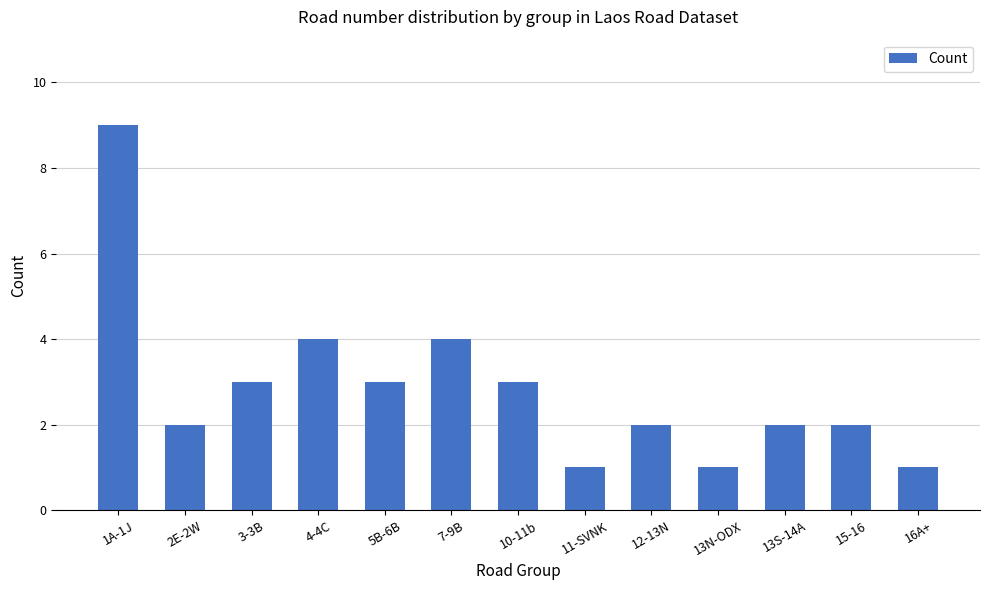

Does the chart contain any negative values?

No